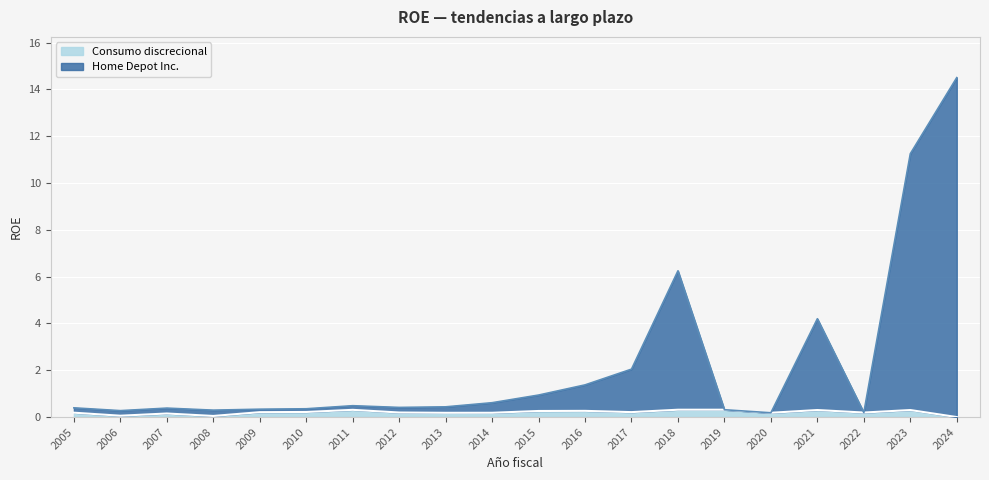

True or false: Home Depot Inc. and Consumo discrecional cross at least once.

False